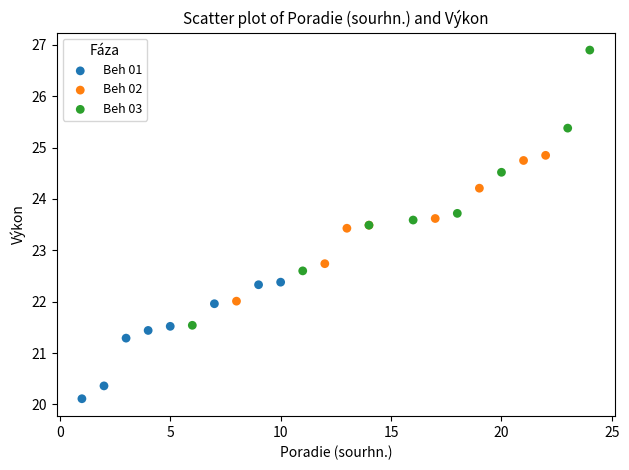

Which series has the widest spread of Y values?

Beh 03